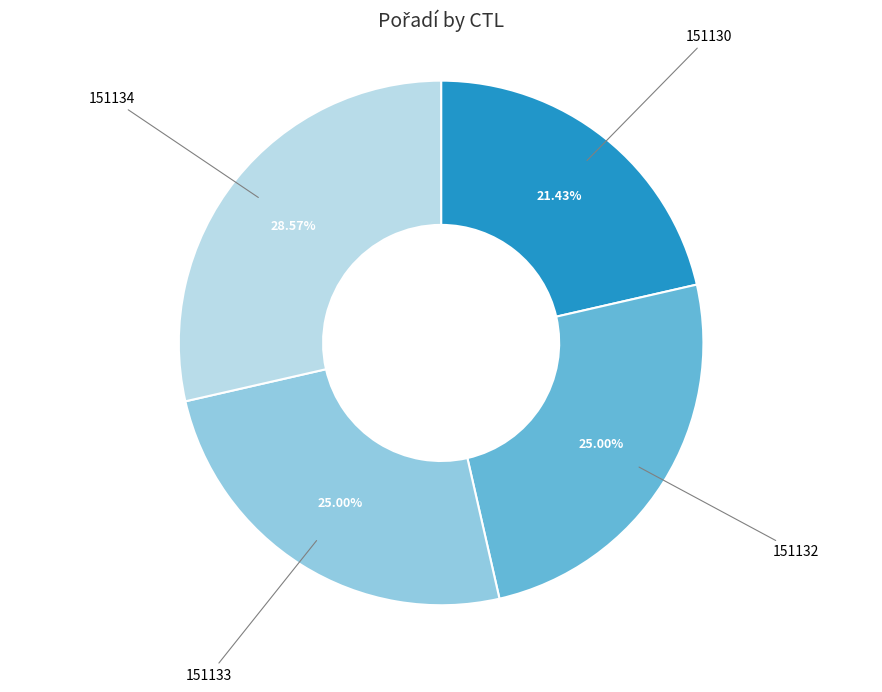

How much of the chart is everything except 151132?

75.0%